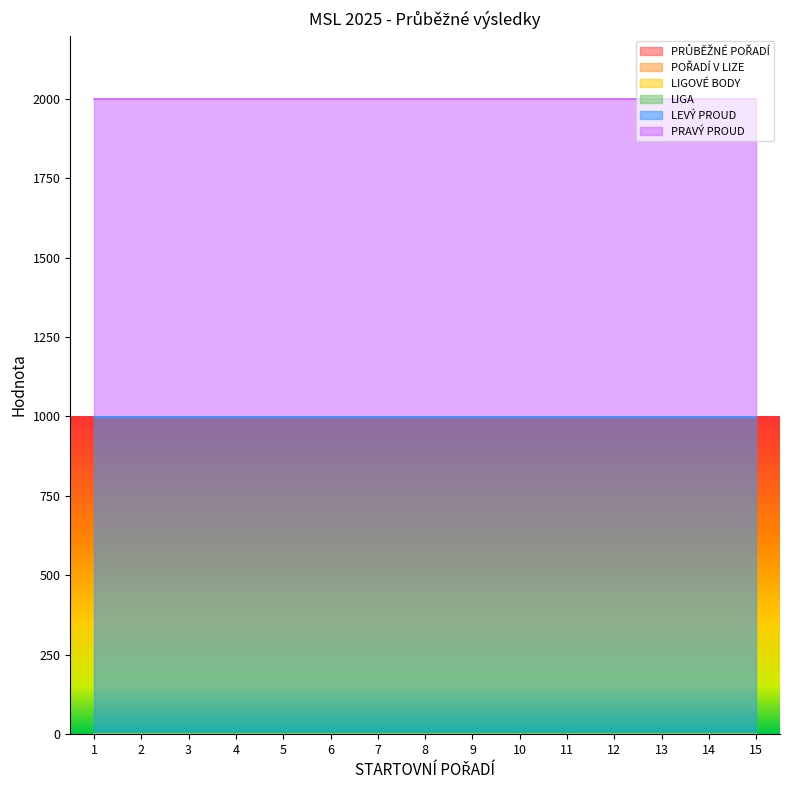

Reading left to right, what are all the values shown in this chart?

PRŮBĚŽNÉ POŘADÍ: 1=0	2=0	3=0	4=0	5=0	6=0	7=0	8=0	9=0	10=0	11=0	12=0	13=0	14=0	15=0
POŘADÍ V LIZE: 1=0	2=0	3=0	4=0	5=0	6=0	7=0	8=0	9=0	10=0	11=0	12=0	13=0	14=0	15=0
LIGOVÉ BODY: 1=0	2=0	3=0	4=0	5=0	6=0	7=0	8=0	9=0	10=0	11=0	12=0	13=0	14=0	15=0
LIGA: 1=0	2=0	3=0	4=0	5=0	6=0	7=0	8=0	9=0	10=0	11=0	12=0	13=0	14=0	15=0
LEVÝ PROUD: 1=999	2=999	3=999	4=999	5=999	6=999	7=999	8=999	9=999	10=999	11=999	12=999	13=999	14=999	15=999
PRAVÝ PROUD: 1=999	2=999	3=999	4=999	5=999	6=999	7=999	8=999	9=999	10=999	11=999	12=999	13=999	14=999	15=999